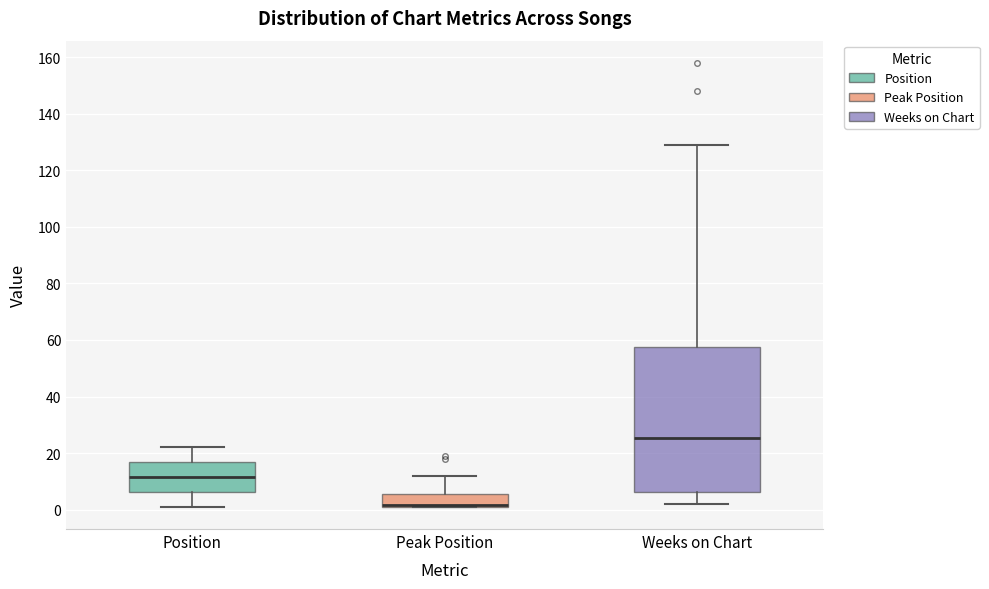

Which box is the tallest, from its lower edge to its upper edge?

Weeks on Chart